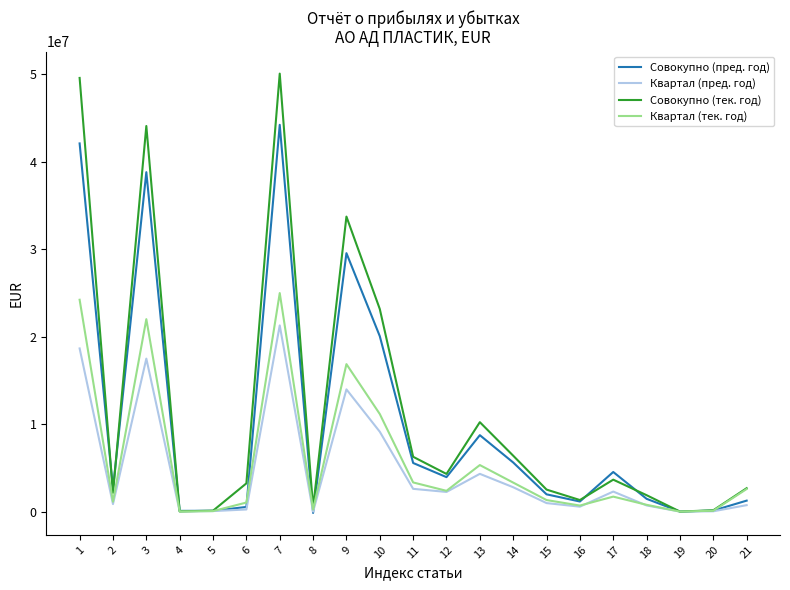

Is the value of Совокупно (тек. год) at 21 greater than the value of Квартал (пред. год) at 18?

Yes